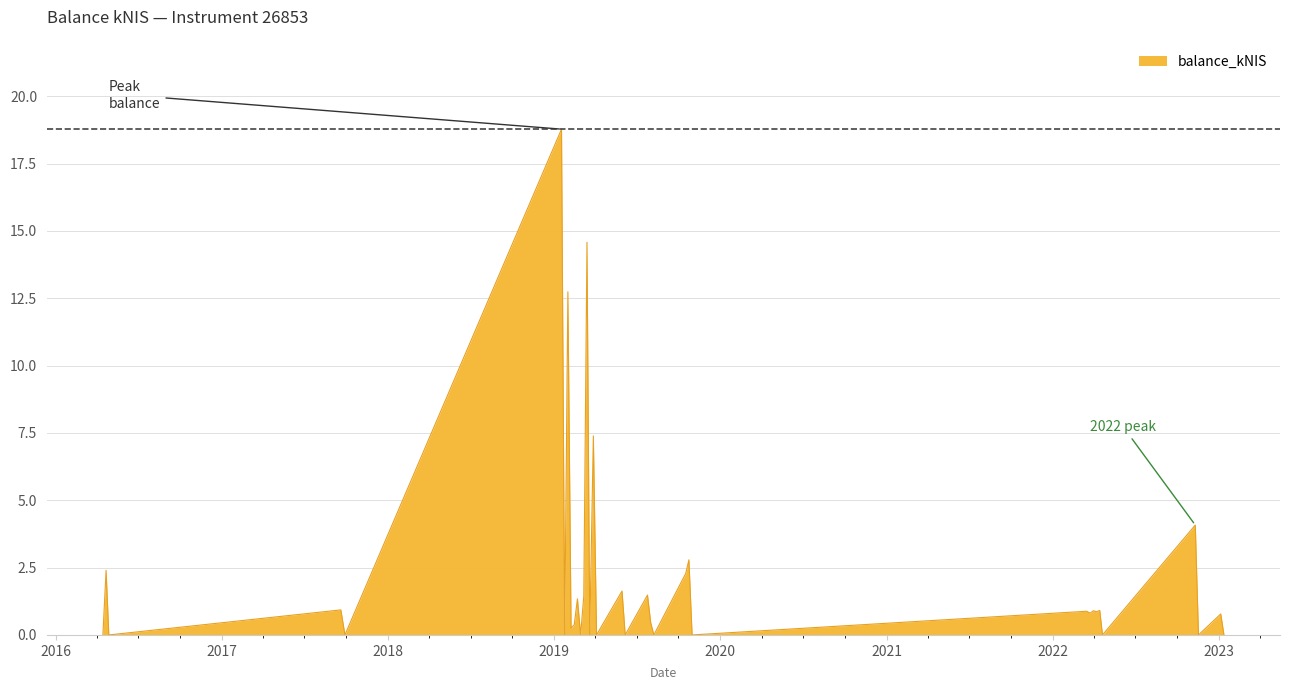

What is the greatest value displayed?

18.8